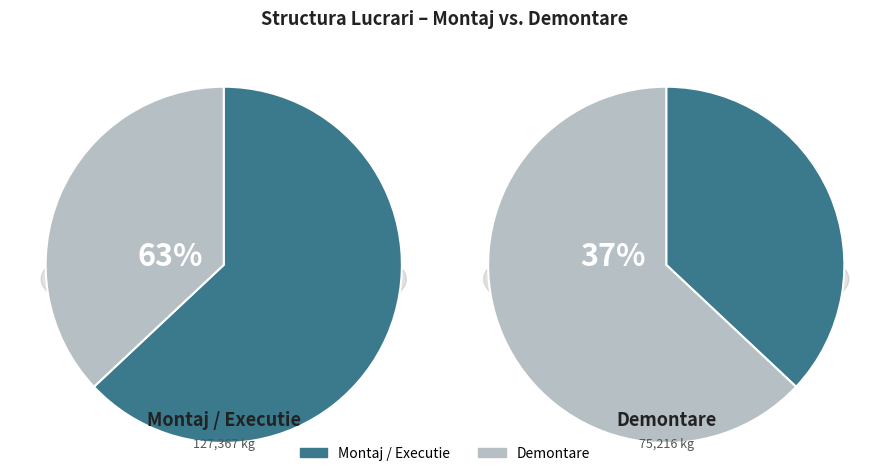

Rank the series by their maximum value, from highest to lowest.

Demontare, Montaj / Executie